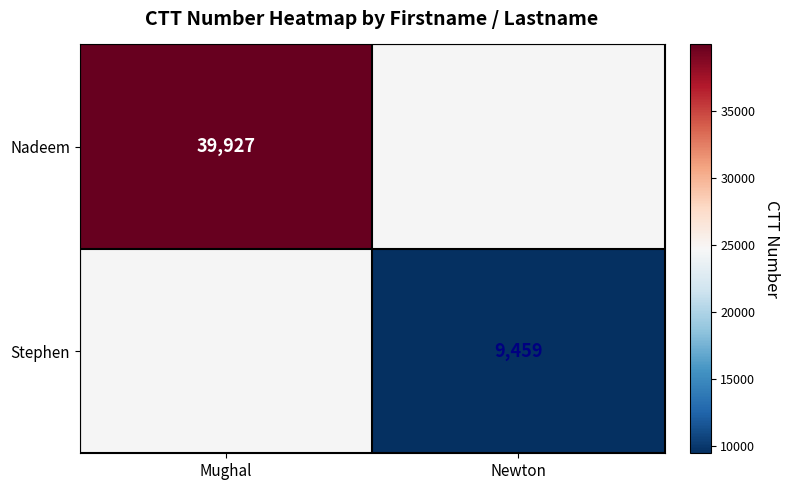

Is it true that Nadeem equals 55940 at Mughal?

False